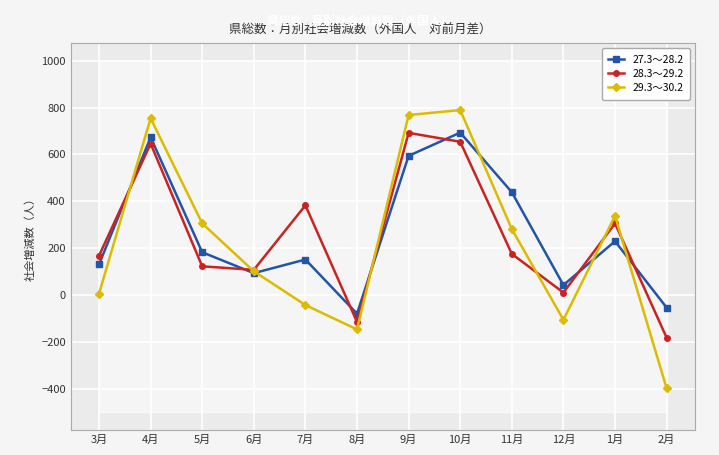

At which category is the sum across all series the highest?

10月